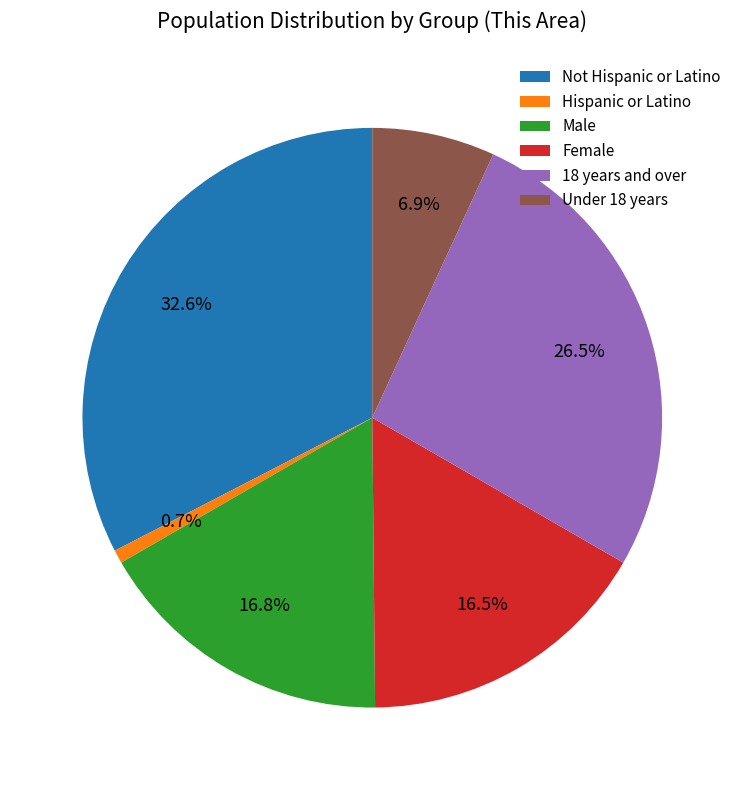

Is there a majority slice in this chart?

No